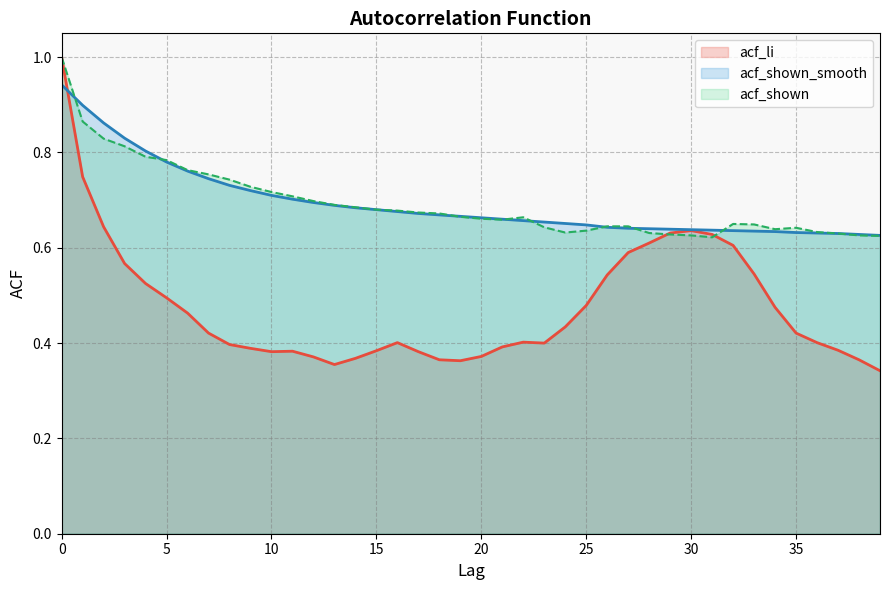

Which series has the largest total across all categories?

acf_shown_smooth